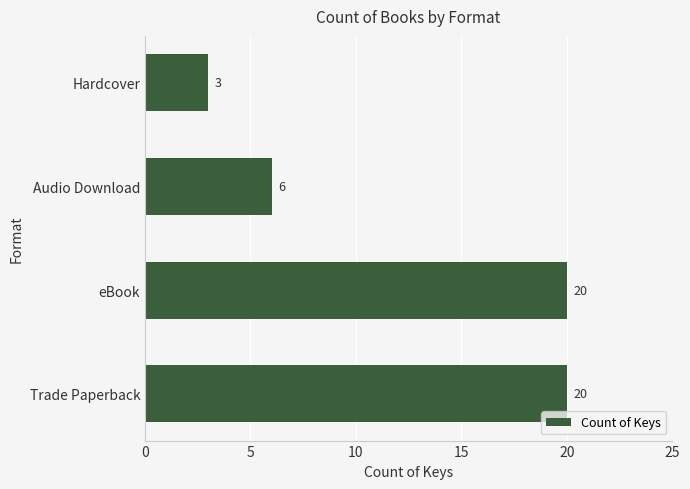

Which has a higher value, eBook or Audio Download?

eBook